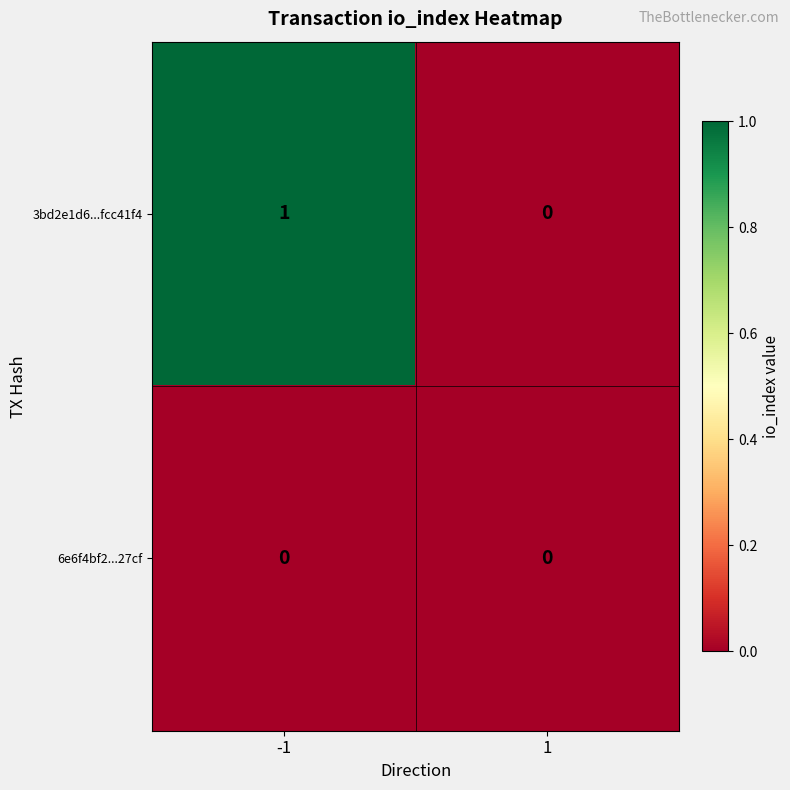

At which category does the chart reach its peak across all series?

-1